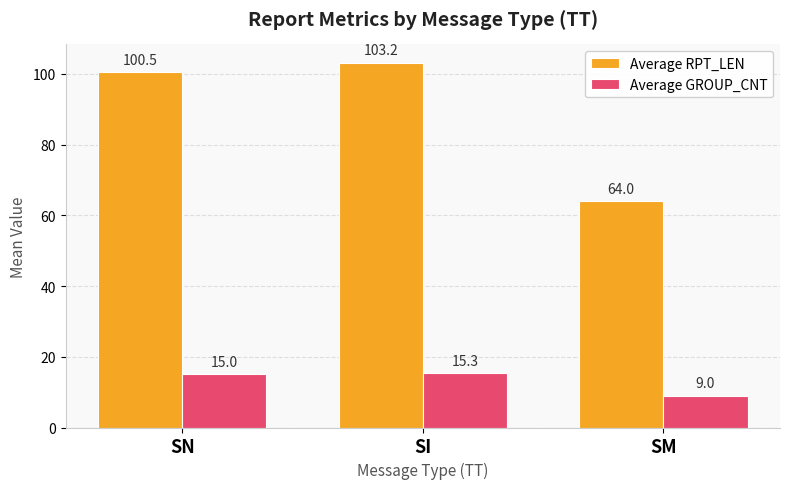

Between SI and SM, which series saw the biggest shift?

Average RPT_LEN